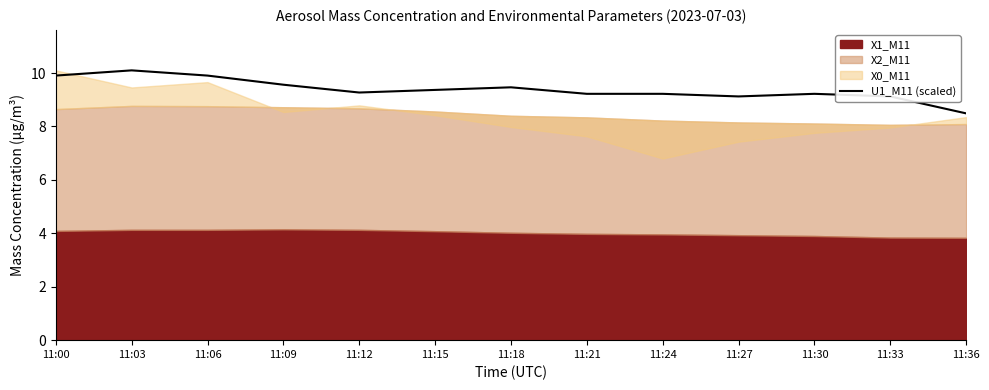

What is the average value?

9.4